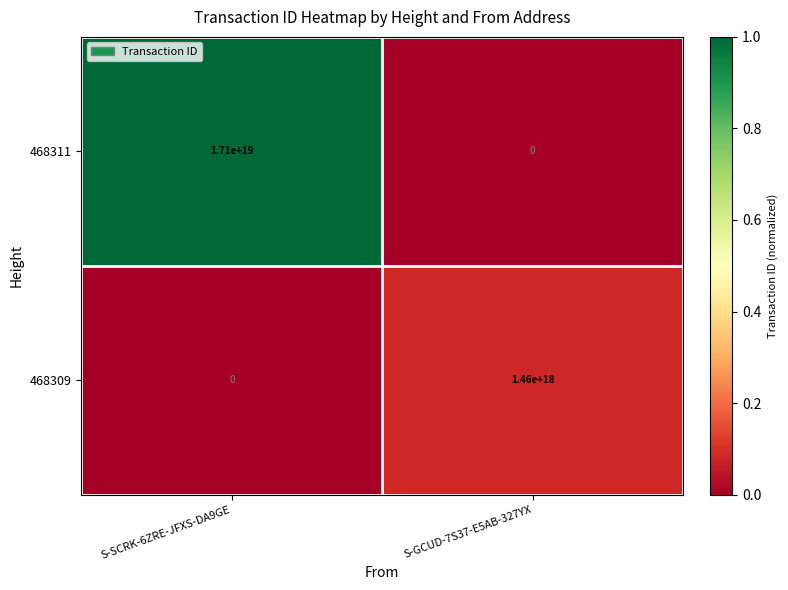

Which series has the widest spread of values?

468311